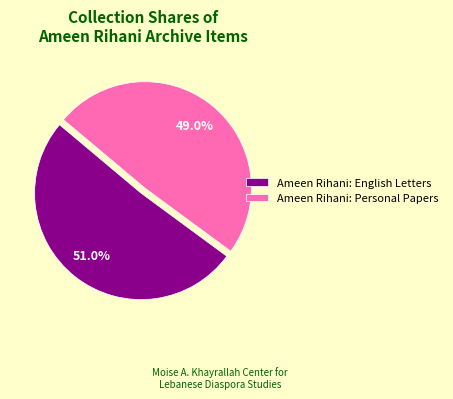

What portion of the pie excludes Ameen Rihani: Personal Papers?

51.0%